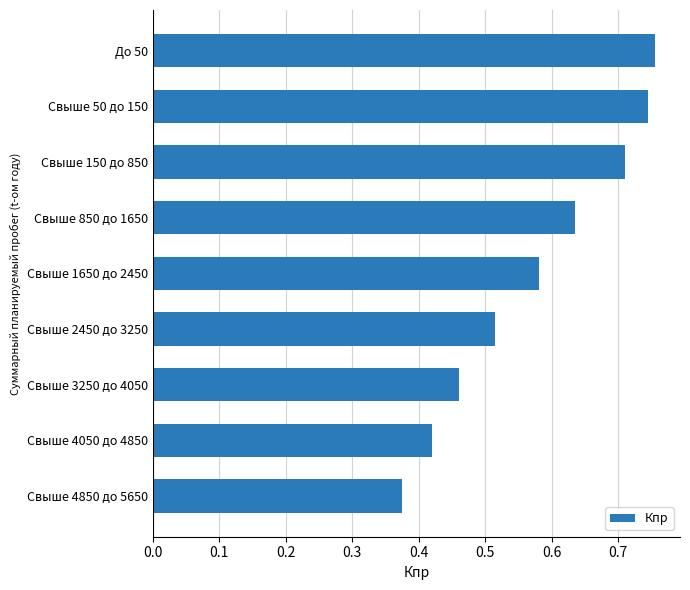

The value at Свыше 3250 до 4050 is 0.3. True or false?

False